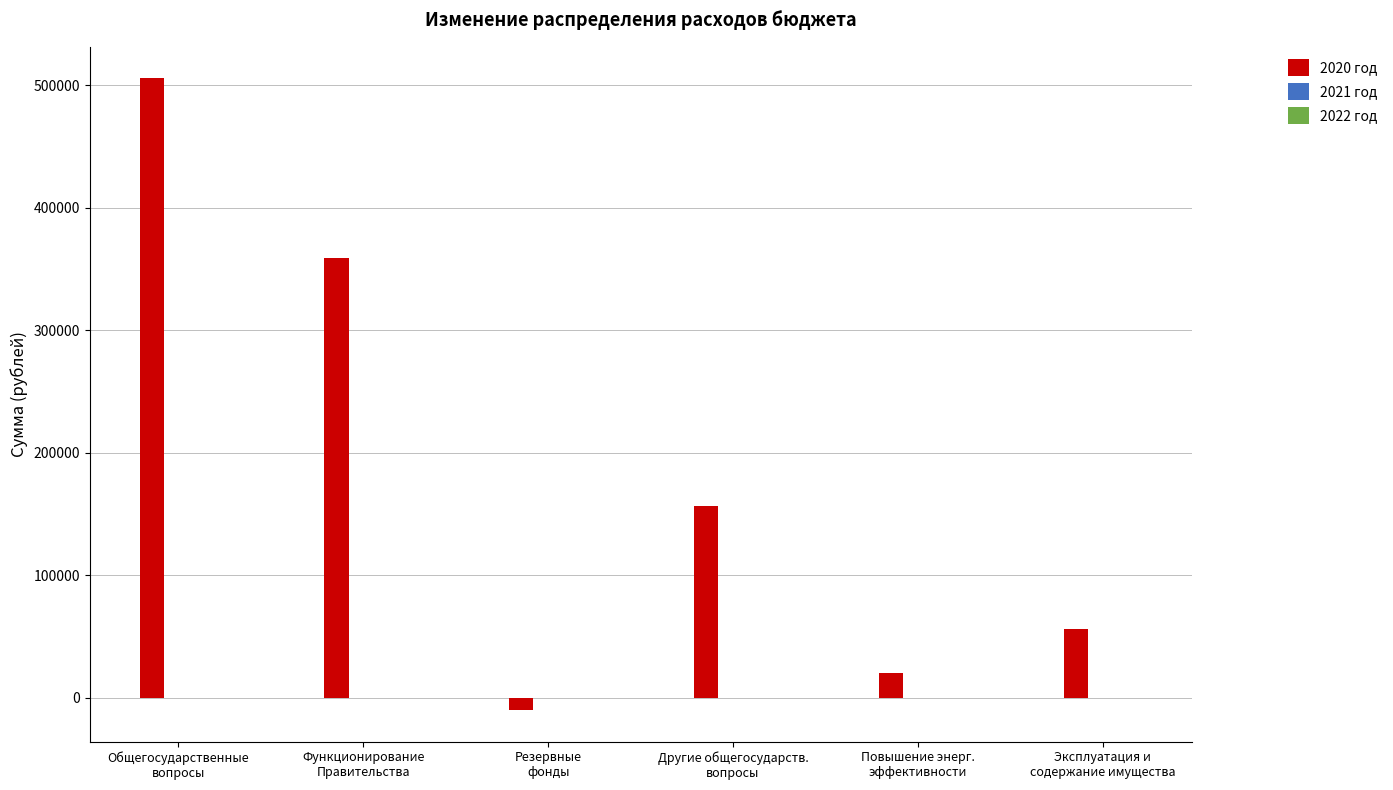

What is the difference between the maximum and second lowest values?

485501